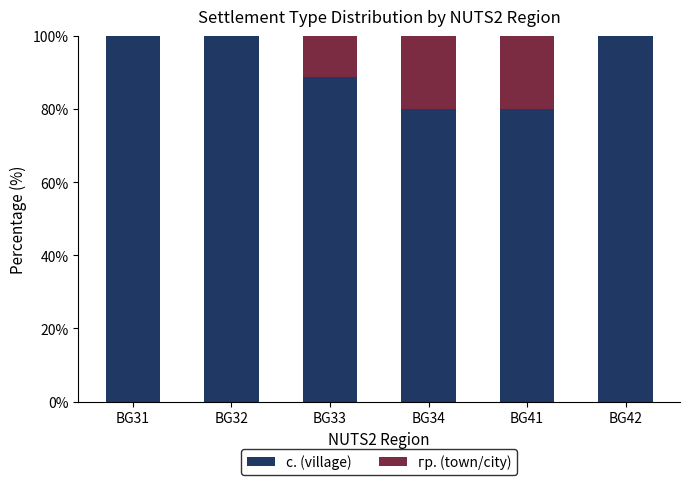

What is the sum of all с. (village) values?

548.9